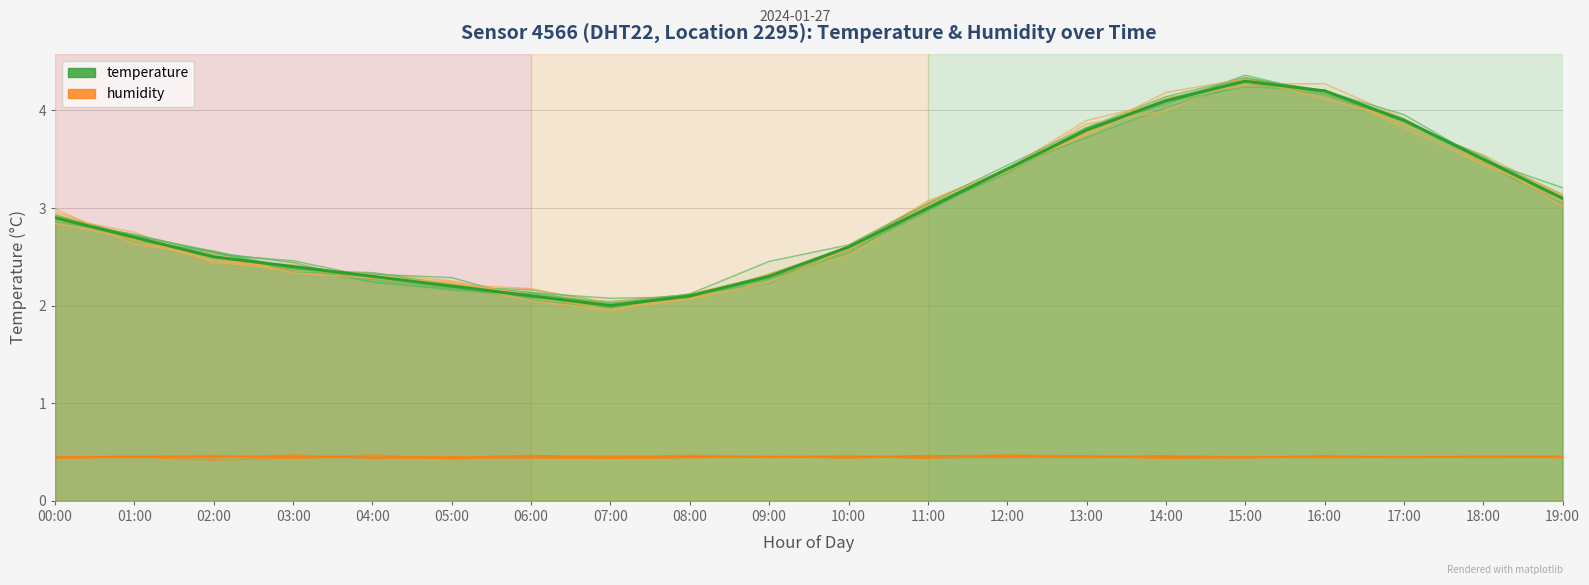

Reading left to right, what are all the values shown in this chart?

2.9	2.7	2.5	2.4	2.3	2.2	2.1	2.0	2.1	2.3	2.6	3.0	3.4	3.8	4.1	4.3	4.2	3.9	3.5	3.1